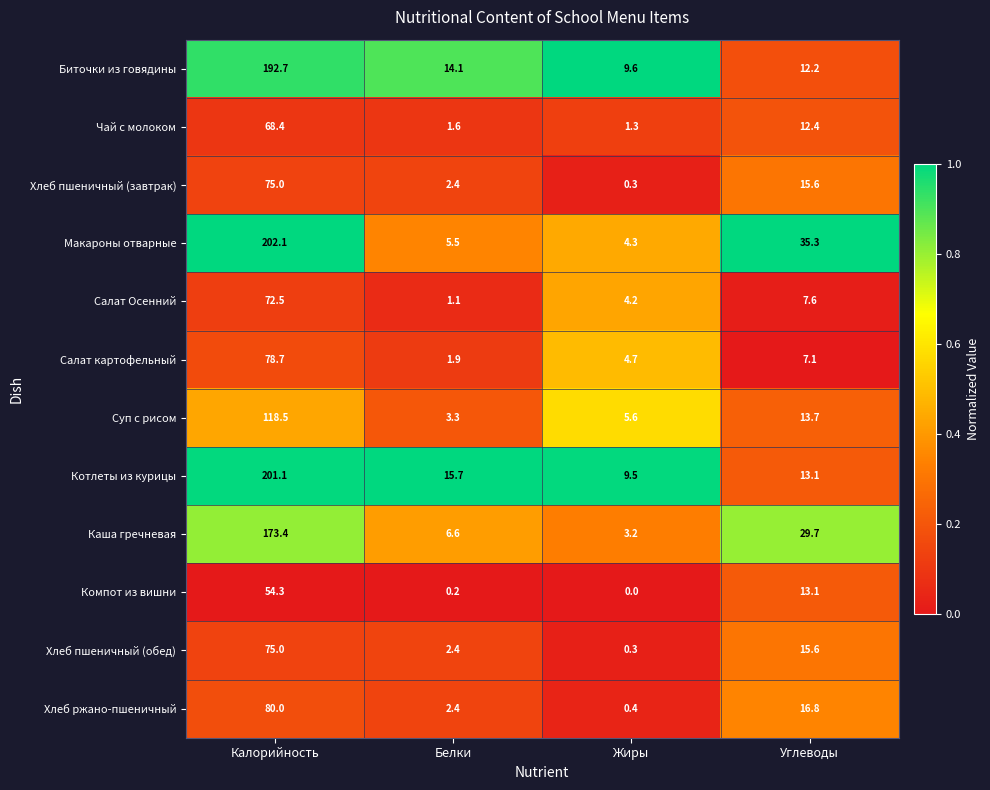

At how many categories does at least one series exceed 0?

4